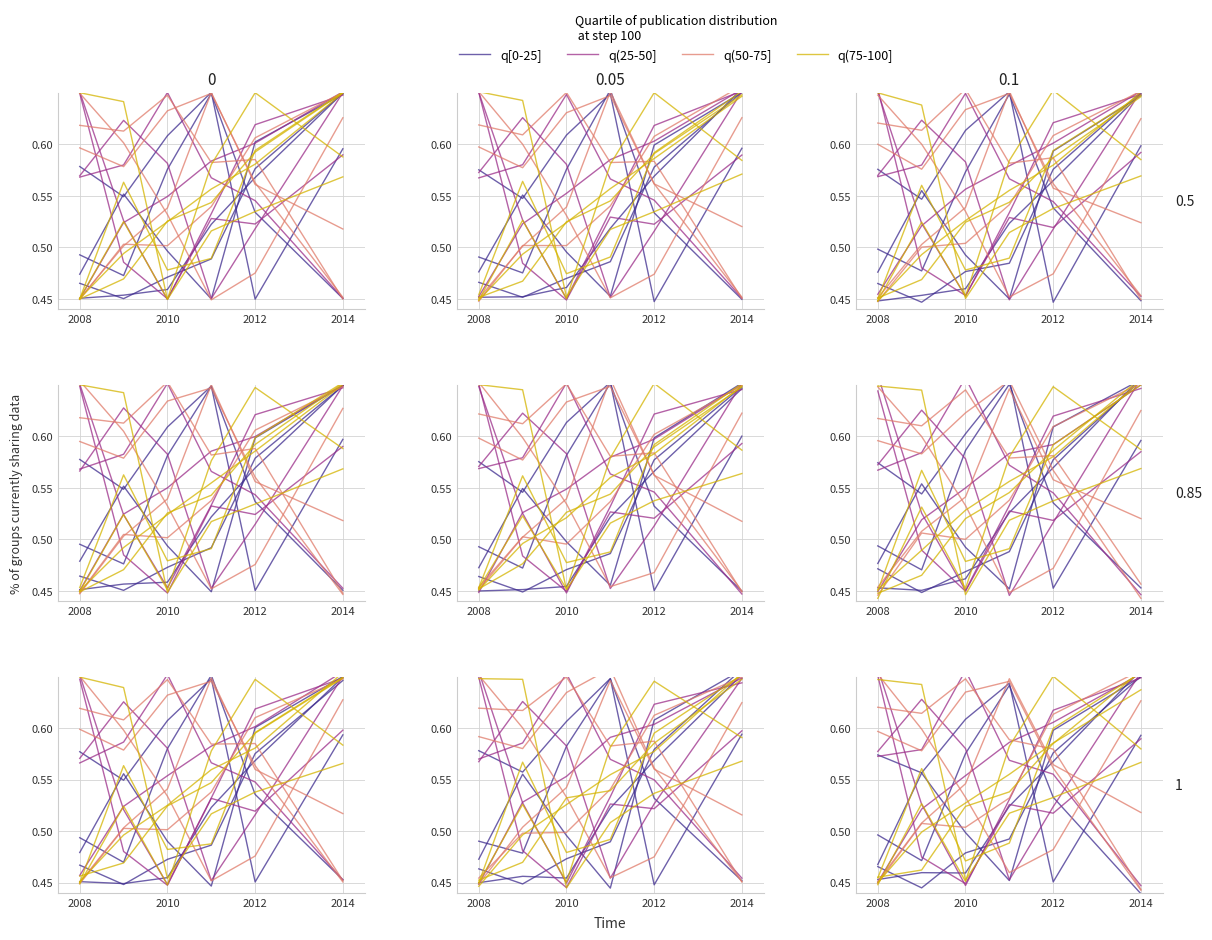

Does the chart display data point markers on the line(s)?

No